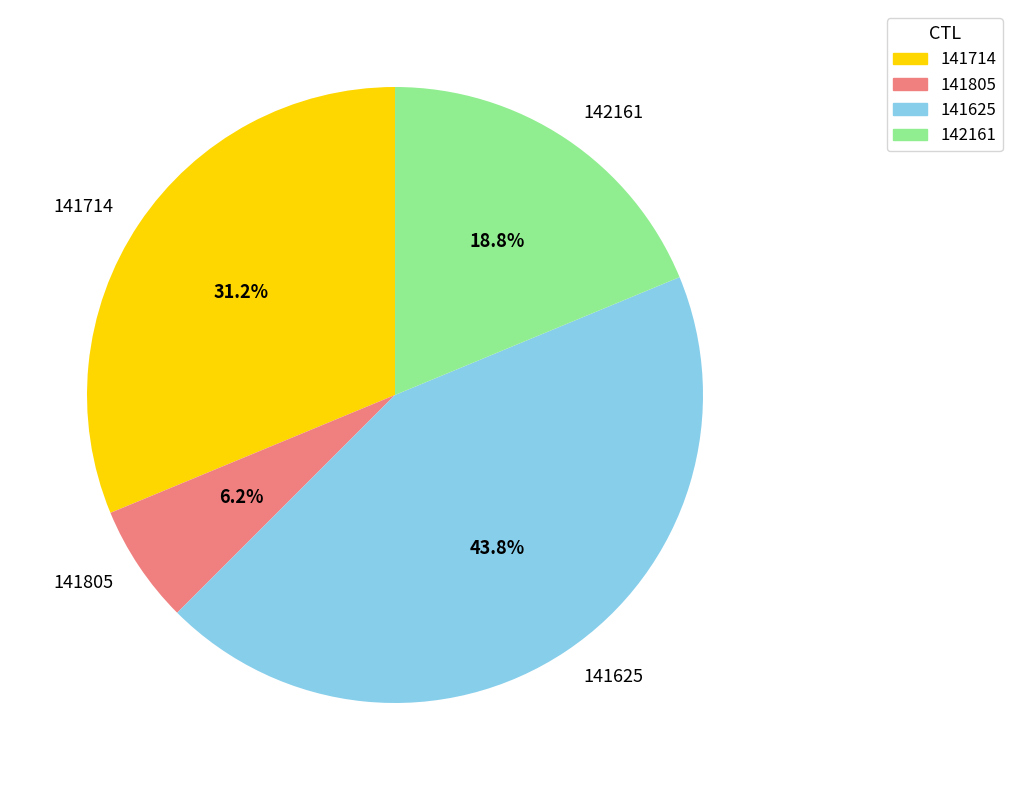

True or false: 141625 accounts for 49% of the total.

False